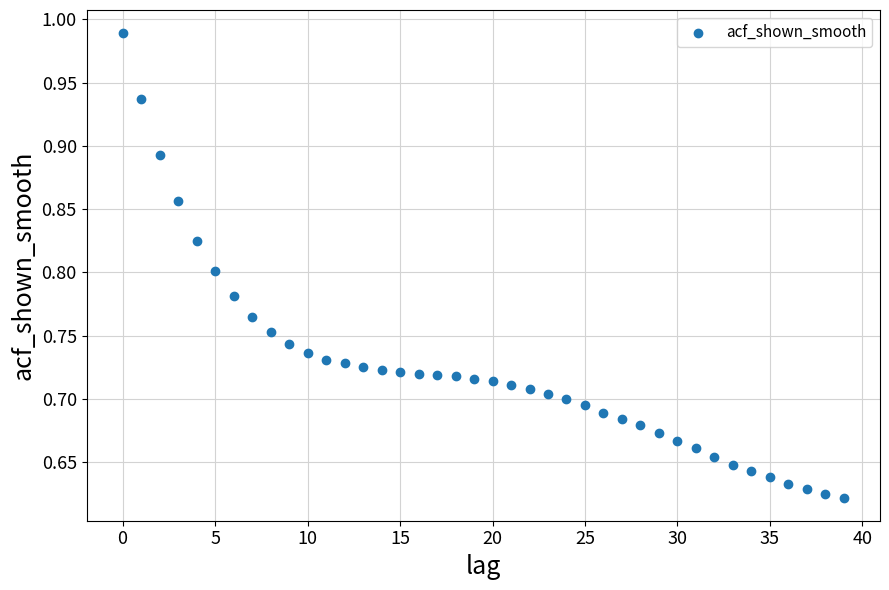

What is the range of Y values (max minus min)?

0.4